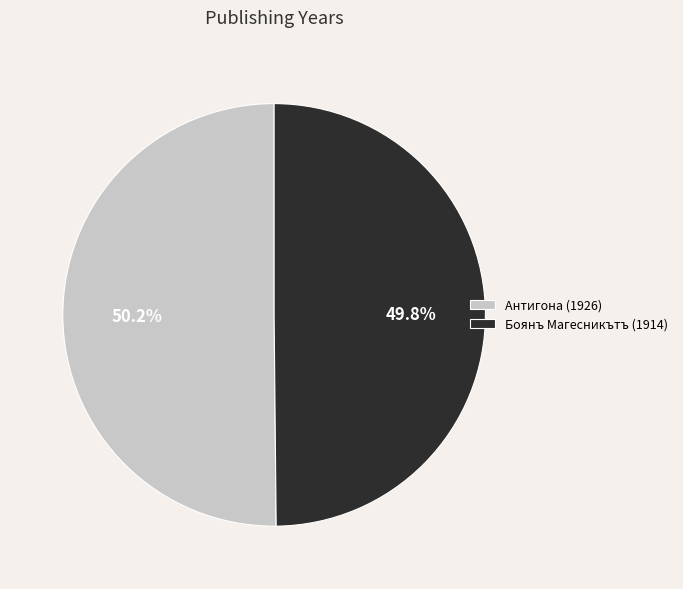

Approximately how many times larger is the value at Антигона (1926) compared to Боянъ Магесникътъ (1914)?

1.0